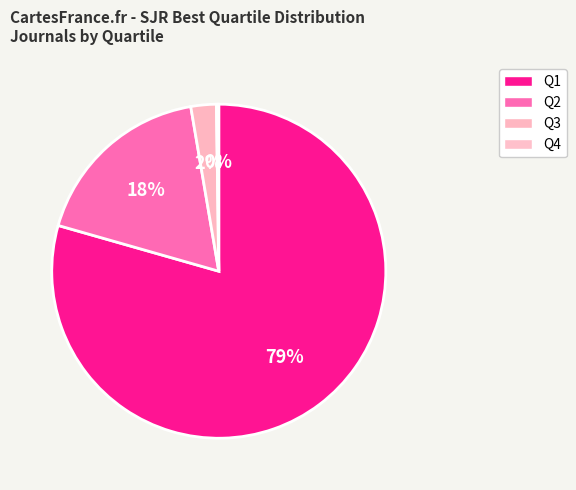

What portion of the pie excludes Q2?

82.1%